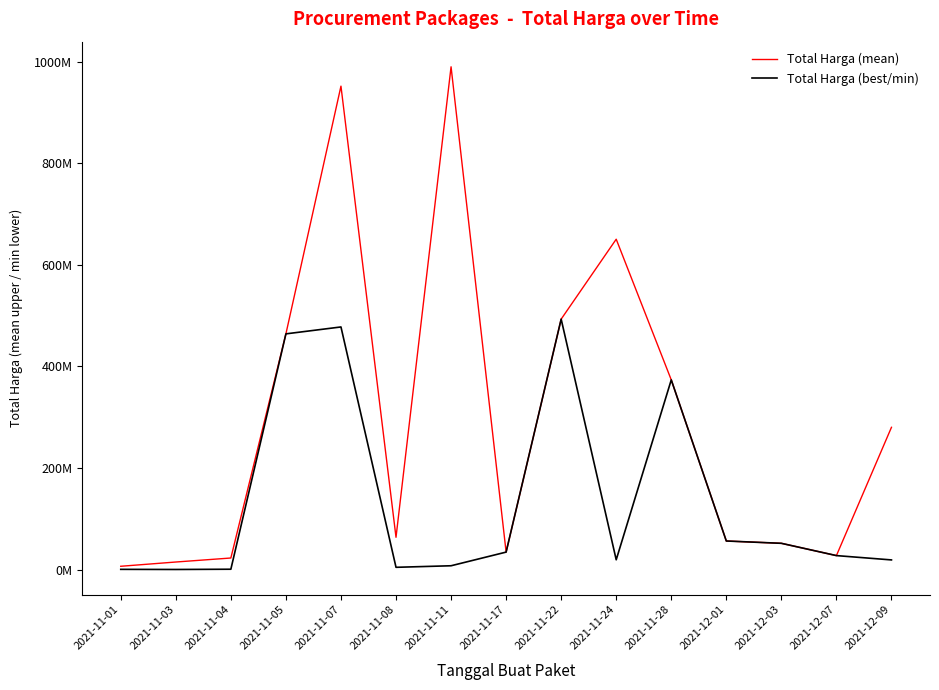

Does the chart have visible grid lines?

No